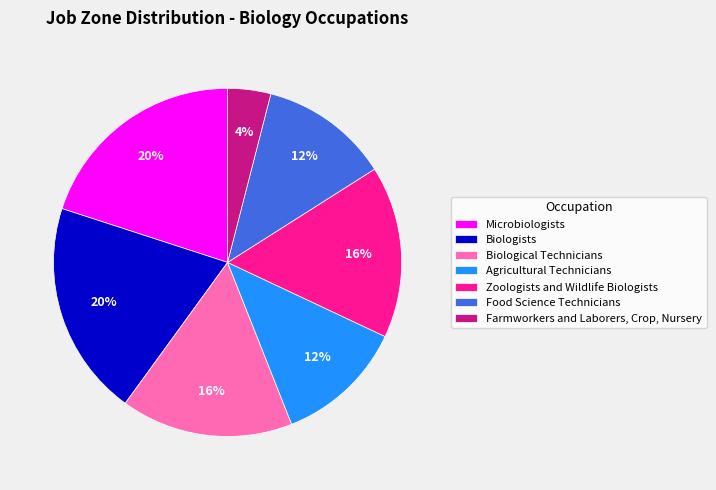

Count the number of slices in the pie.

7